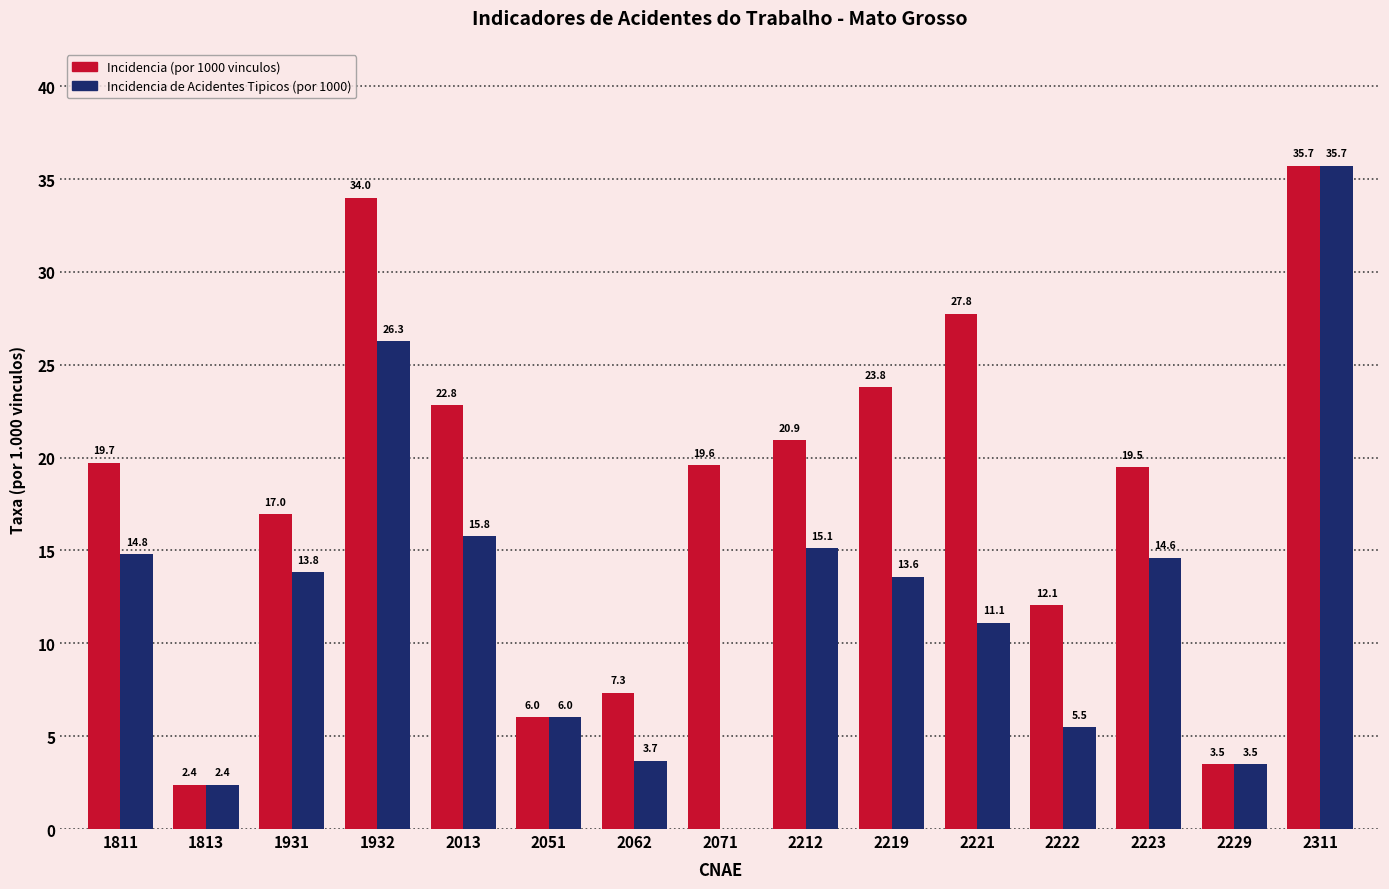

Between 1813 and 2212, which series saw the biggest shift?

Incidencia (por 1000 vinculos)